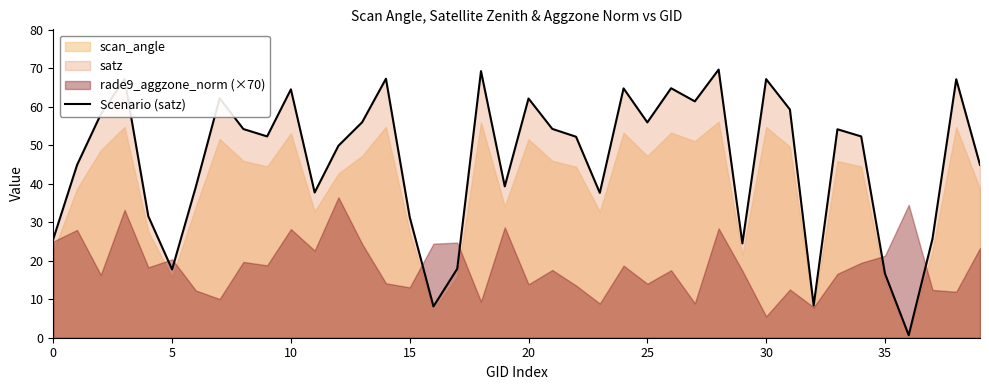

Is it true that Scenario (satz) equals 10.2 at 35?

False